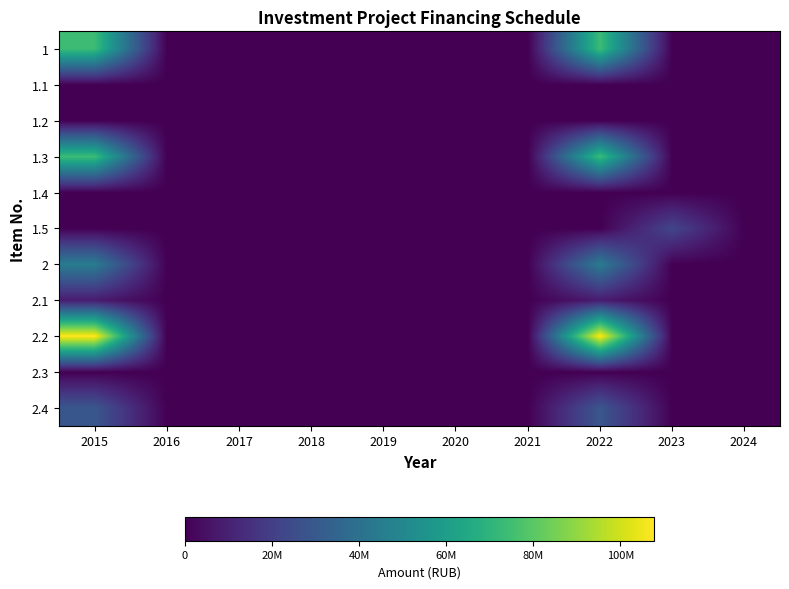

Rank the series at 2019 from highest to lowest value.

1, 1.1, 1.2, 1.3, 1.4, 1.5, 2, 2.1, 2.2, 2.3, 2.4